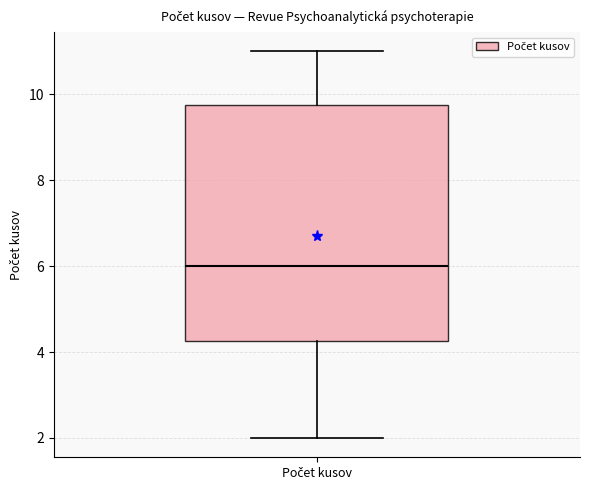

Read this box plot against the y-axis: the position of the median line, the range covered by the box, and the ends of both whiskers. The values are not printed on the chart, so give them approximately, as read against the axis.

median 6.0, box 4.2 to 9.8, whiskers 2.0 to 11.0